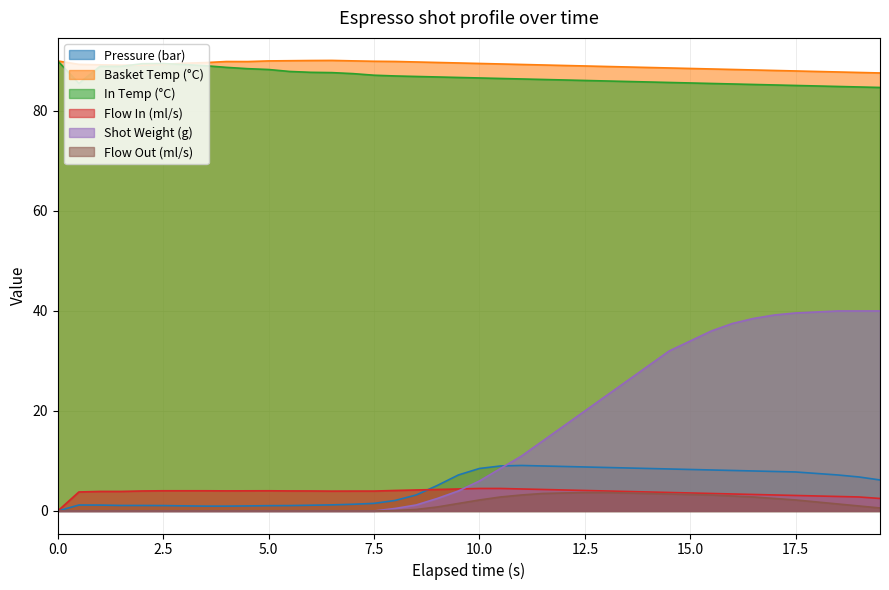

True or false: In Temp (°C) and Flow In (ml/s) cross at least once.

False